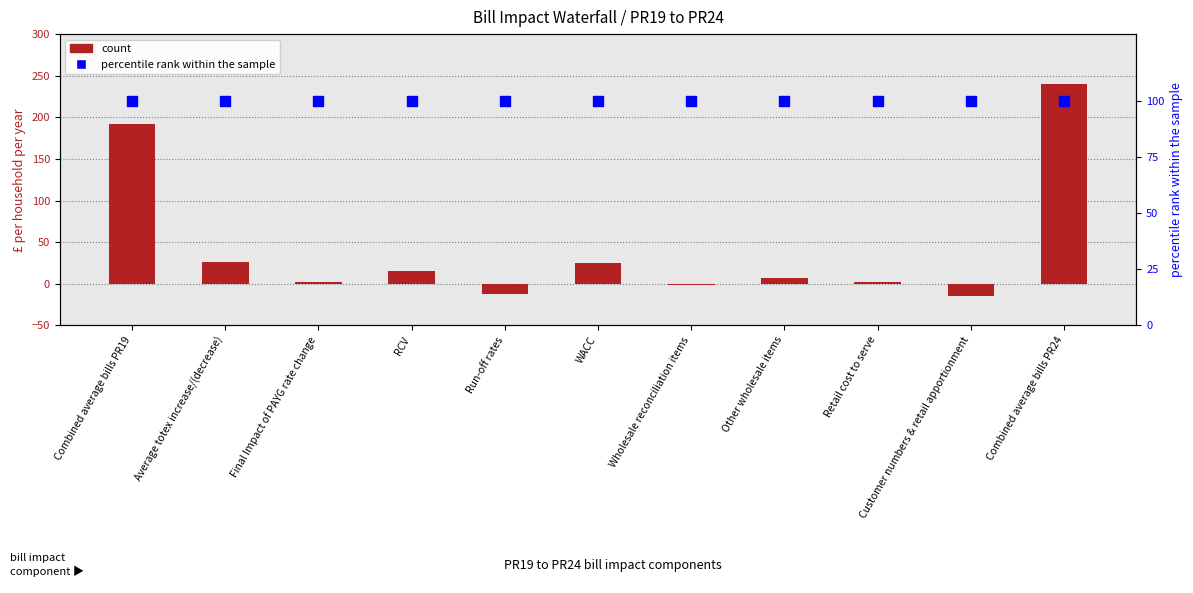

What is the minimum value shown in the chart?

-14.7